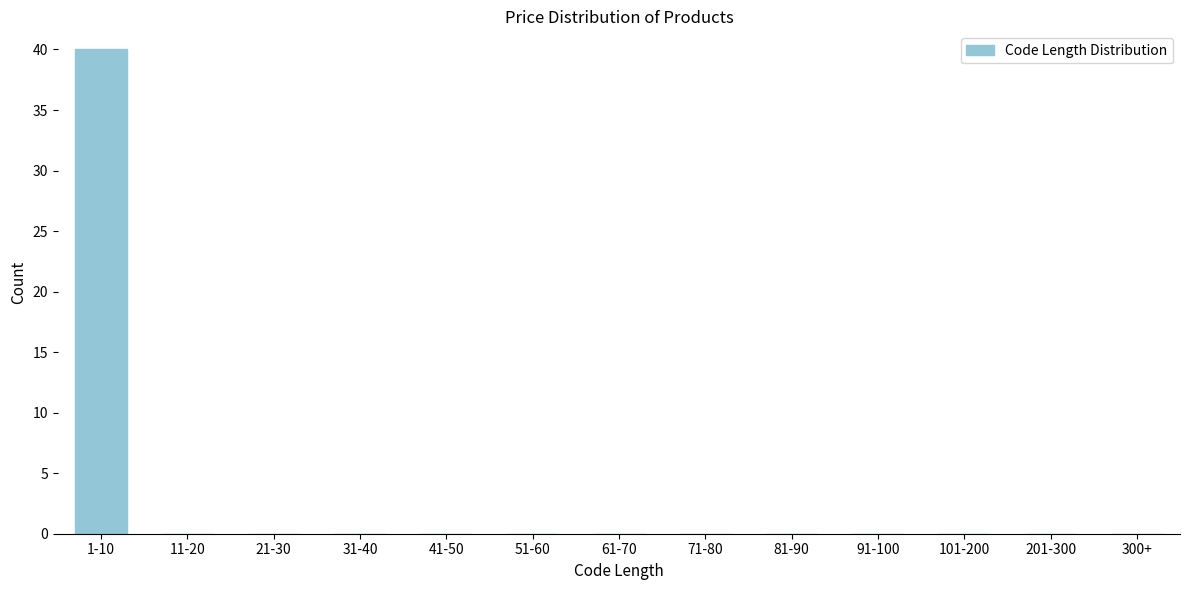

Reading left to right, transcribe all the data shown in this chart.

1-10=40	11-20=0	21-30=0	31-40=0	41-50=0	51-60=0	61-70=0	71-80=0	81-90=0	91-100=0	101-200=0	201-300=0	300+=0